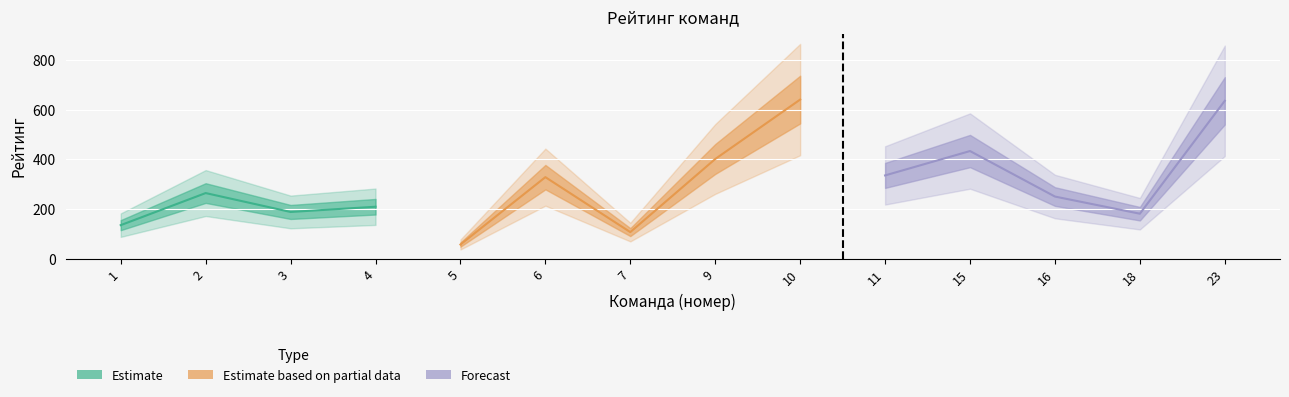

What is the change in value from 2 to 23?

+371